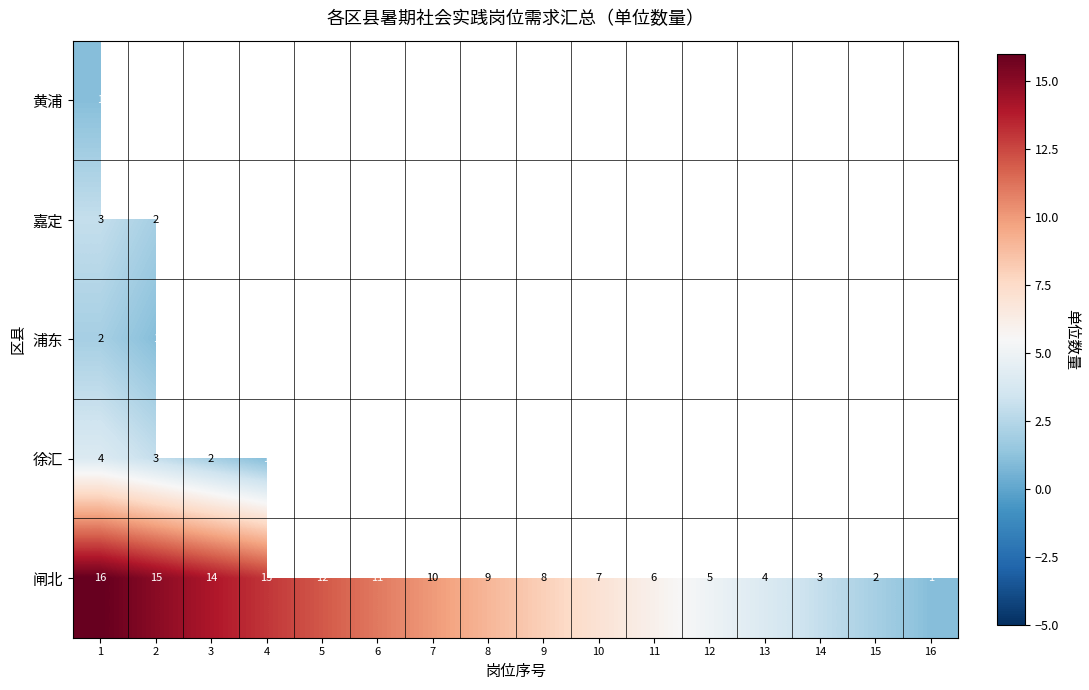

What is the difference between the second highest and minimum values in the 闸北 series?

14